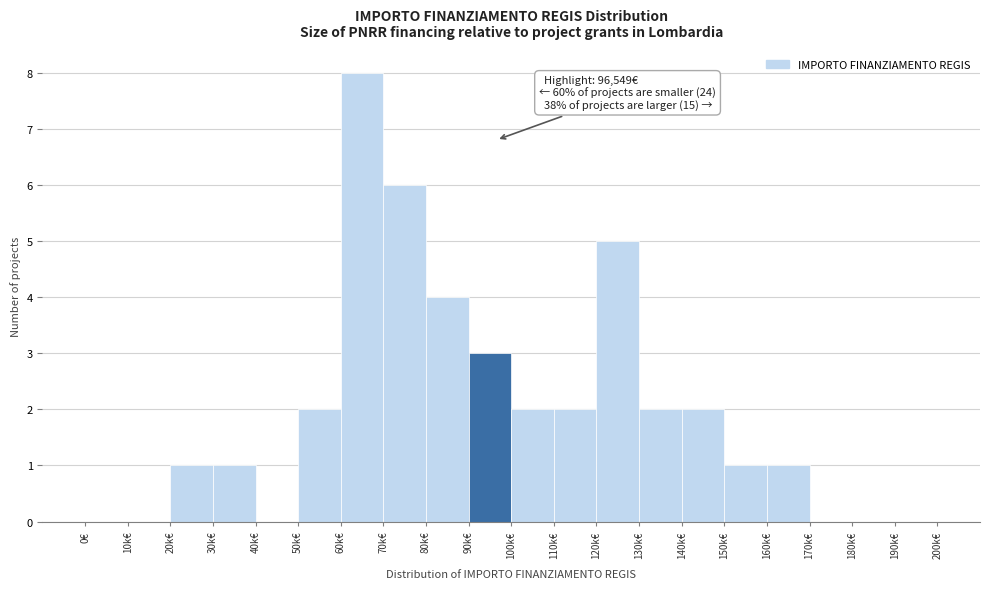

Reading left to right, list all the values displayed in this chart.

0€=0	10k€=0	20k€=1	30k€=1	40k€=0	50k€=2	60k€=8	70k€=6	80k€=4	90k€=3	100k€=2	110k€=2	120k€=5	130k€=2	140k€=2	150k€=1	160k€=1	170k€=0	180k€=0	190k€=0